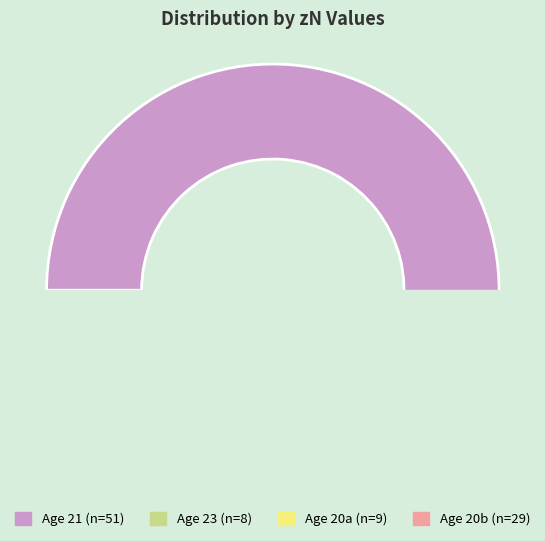

To the nearest percent, what is the combined percentage of 20 and 20?

39%